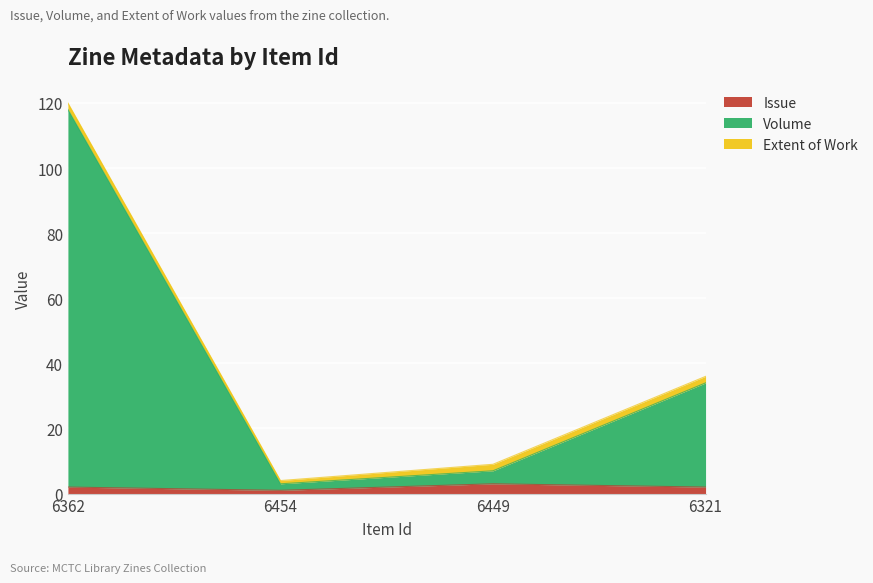

What position from the left is 6321?

4